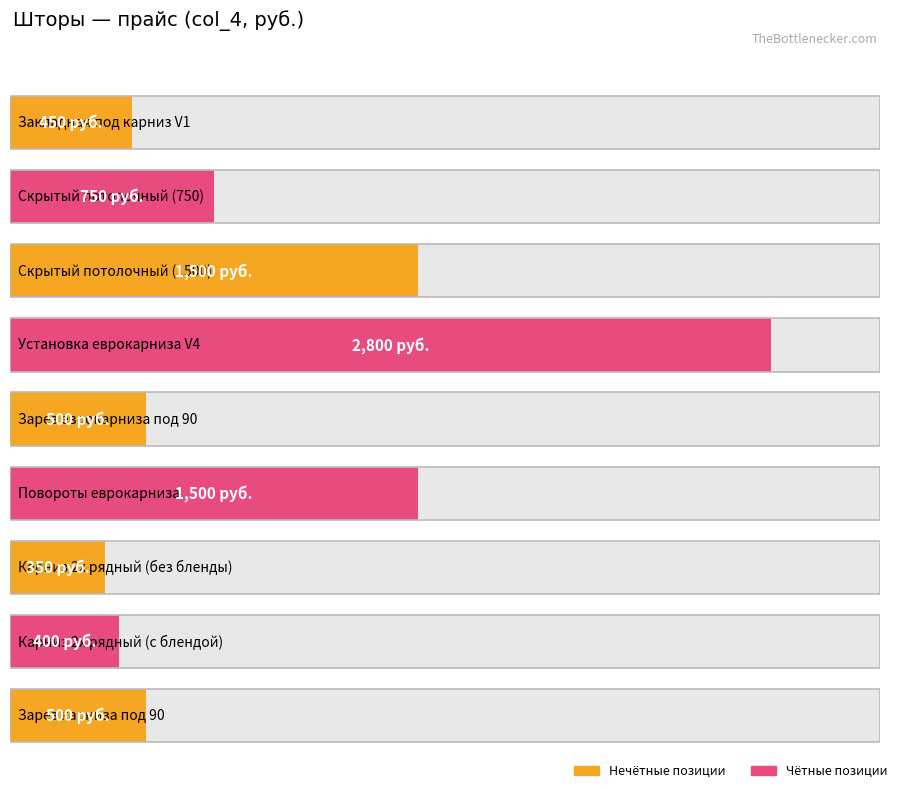

What position from the right is Зарез еврокарниза под 90?

5